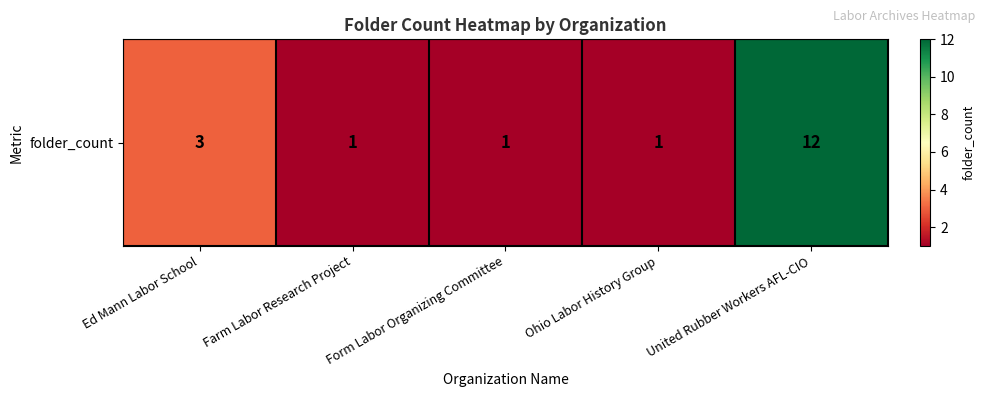

How many values are between 1 and 3?

4